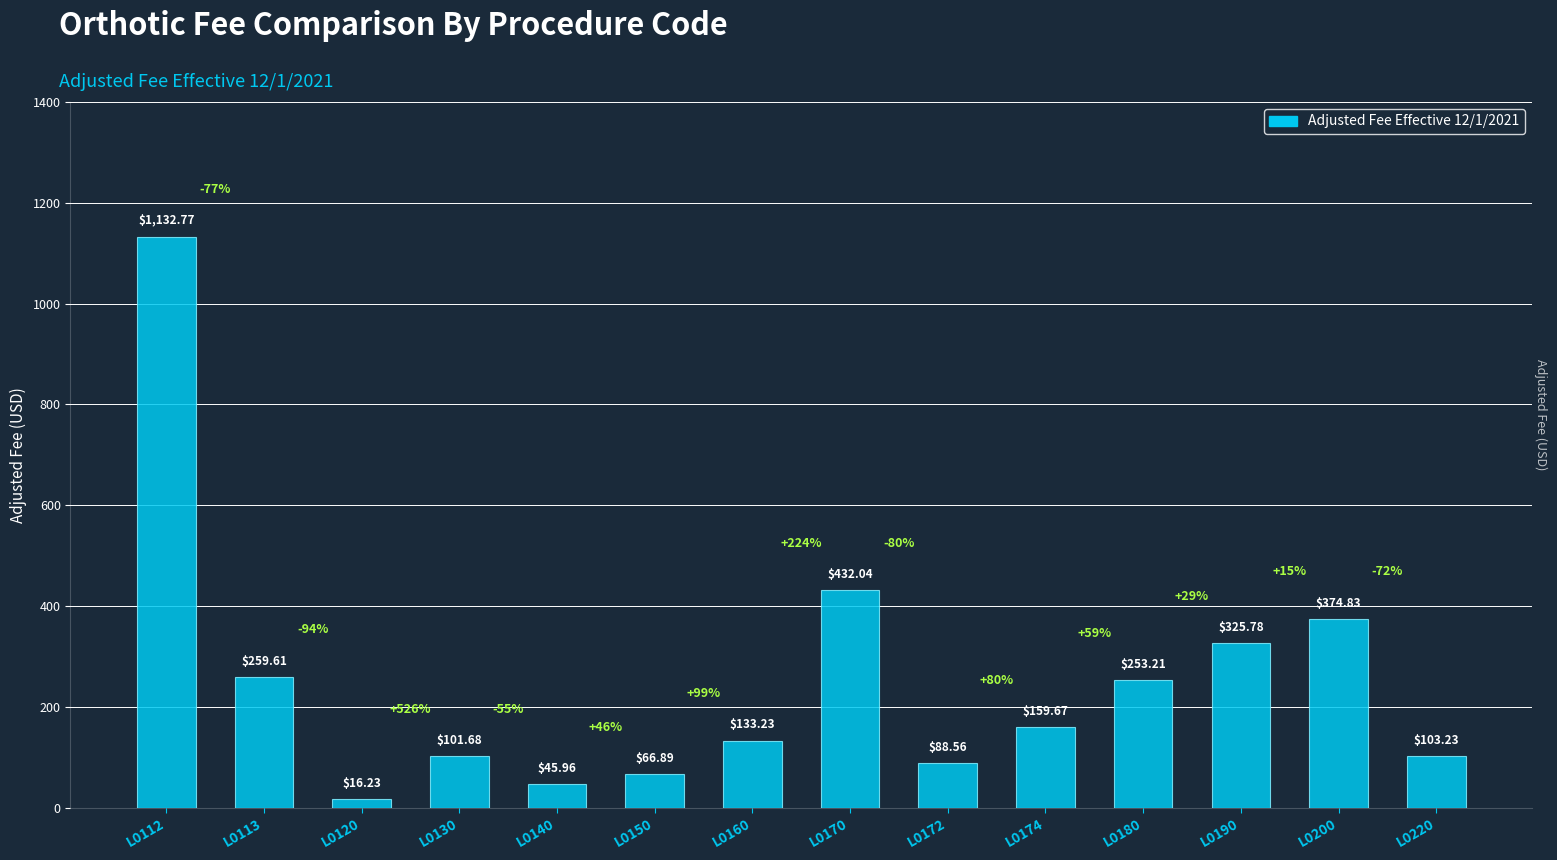

Count the number of categories in the chart.

14